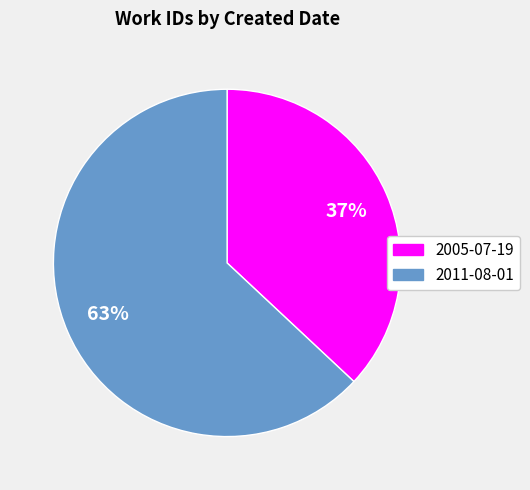

To the nearest percent, what percentage of the pie is 2011-08-01?

63%